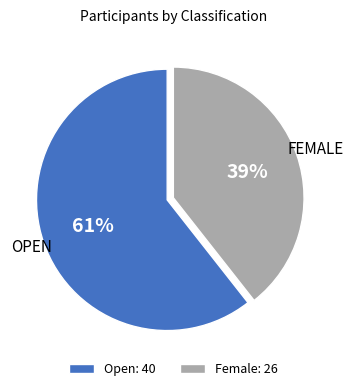

Which slice is the largest?

Open: 40